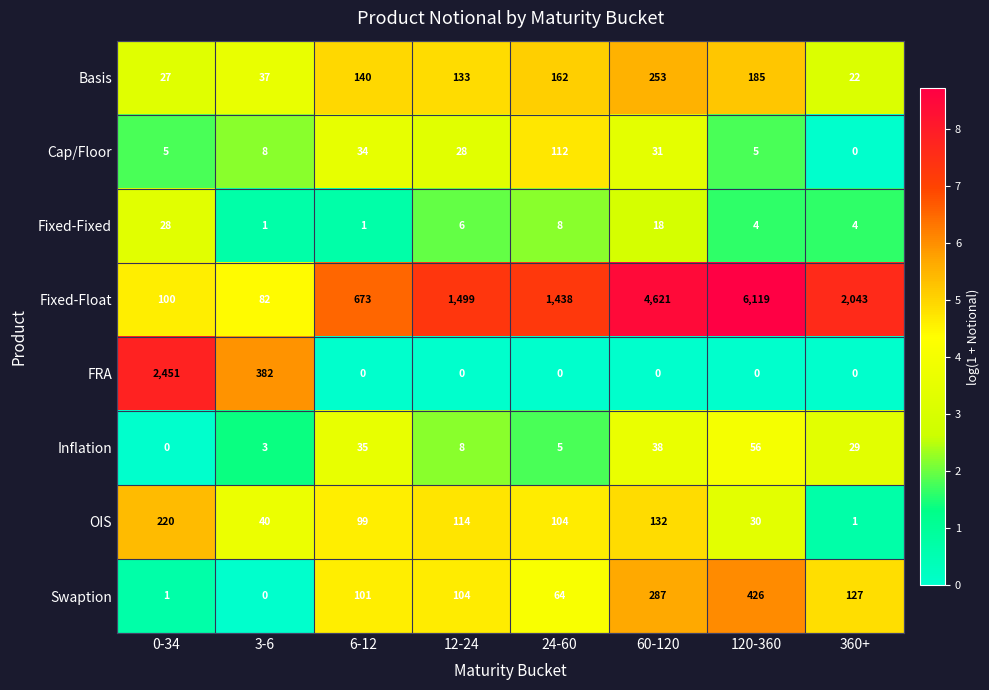

Is it true that Fixed-Float equals 100 at 0-34?

True